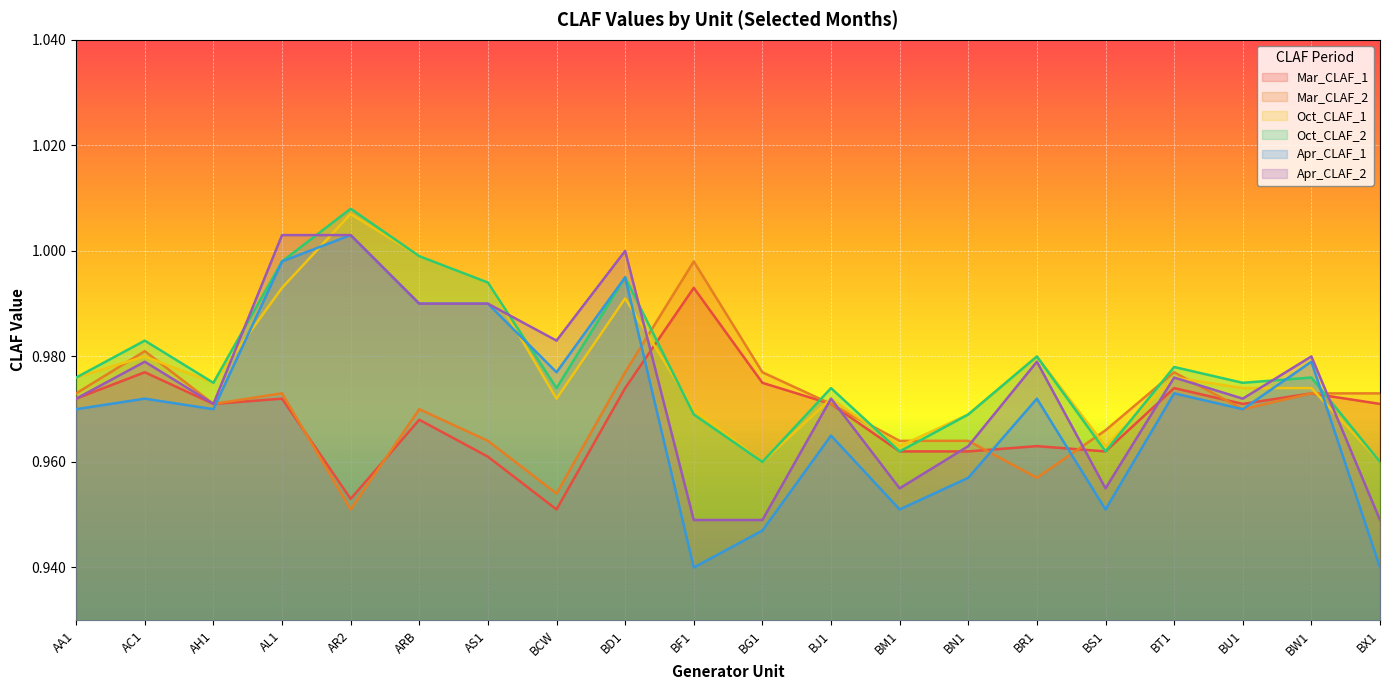

How many data points does each series have?

20